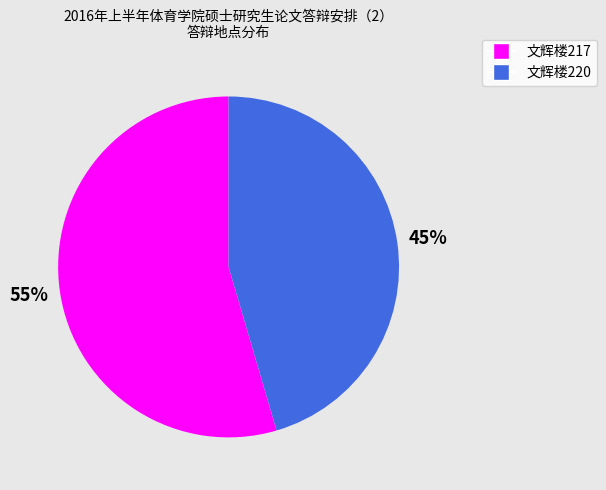

To the nearest percent, what is the combined percentage of 文辉楼217 and 文辉楼220?

100%